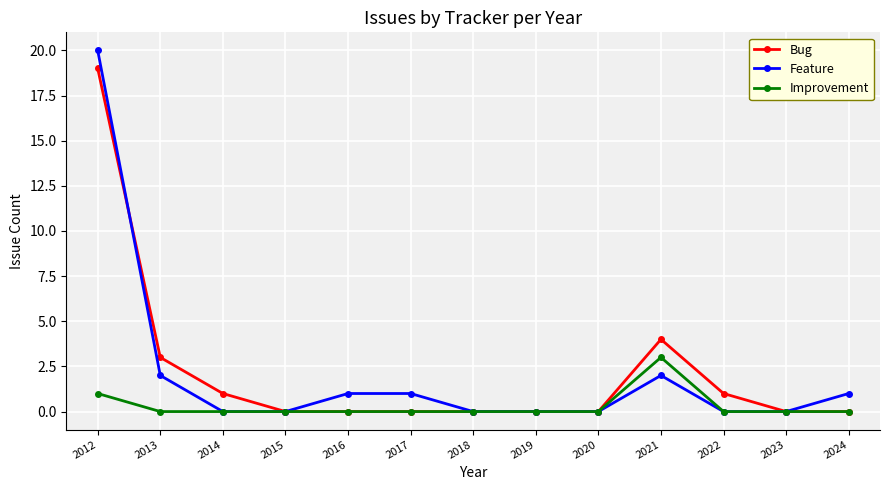

What is the value of the Feature point at the 13th from the left?

1